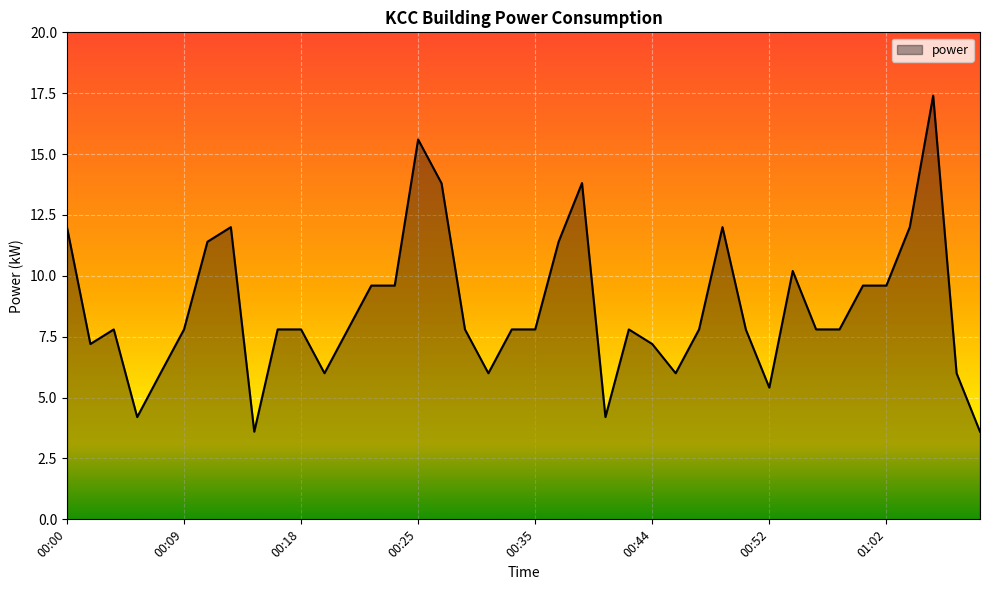

What is the greatest value displayed?

17.4